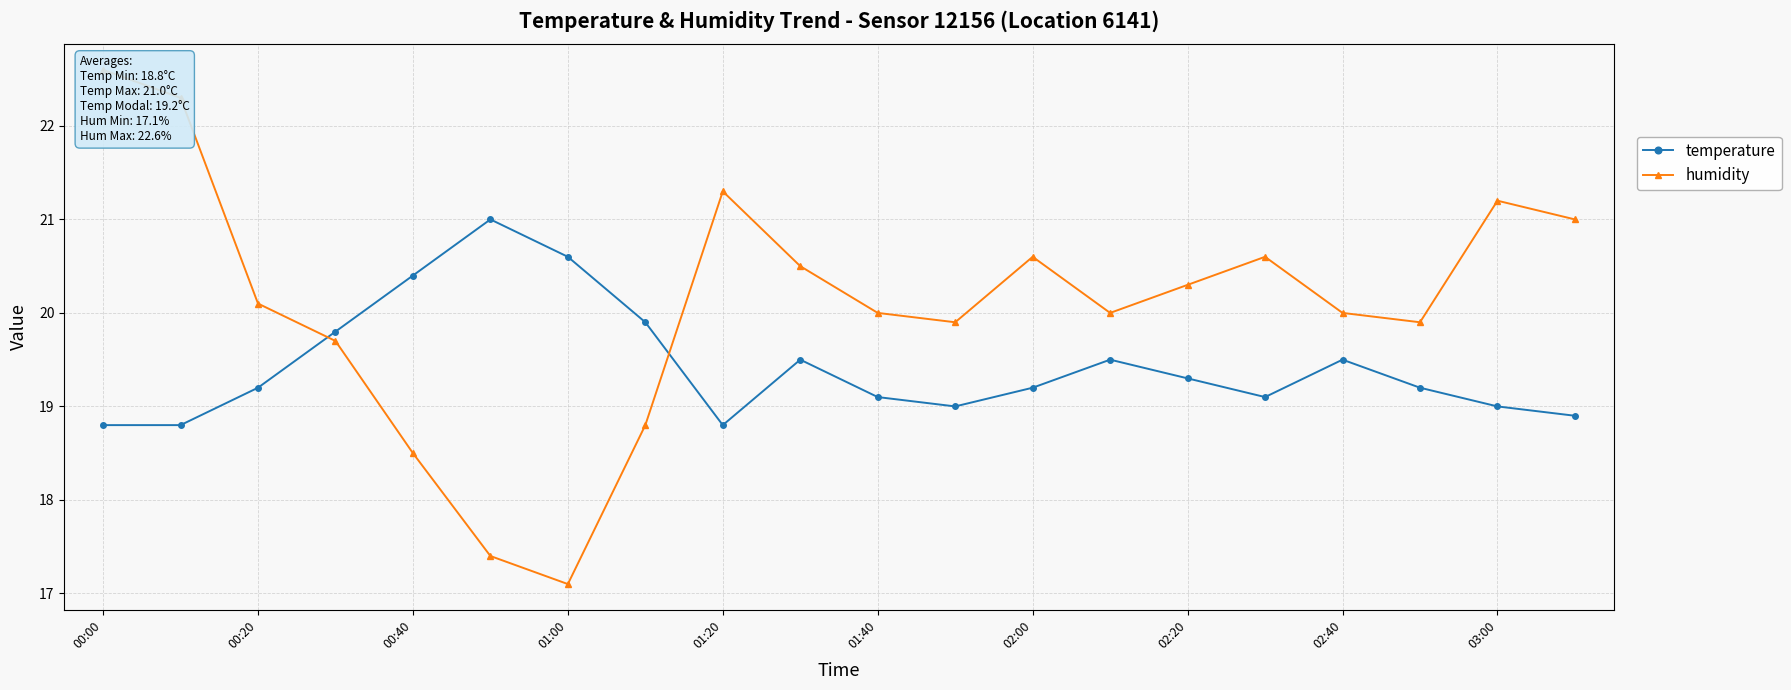

At how many categories does at least one series exceed 22?

2